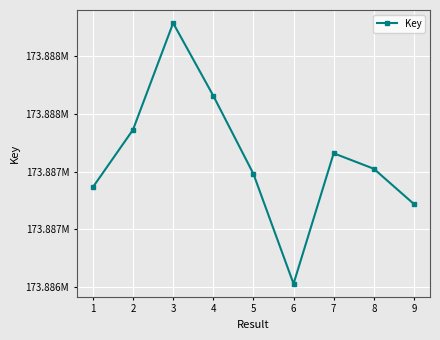

What is the ratio of the value at 5 to the value at 3?

1.0